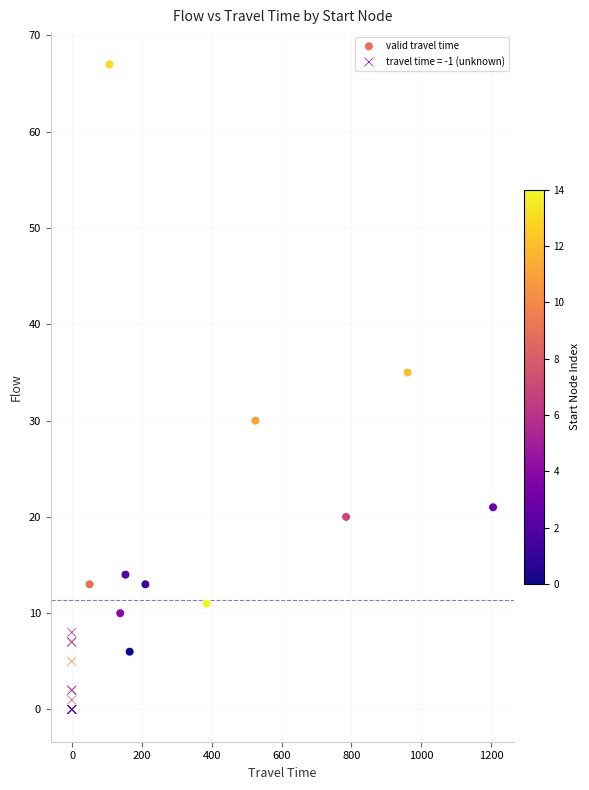

Which series has the largest Y range (max minus min)?

valid travel time